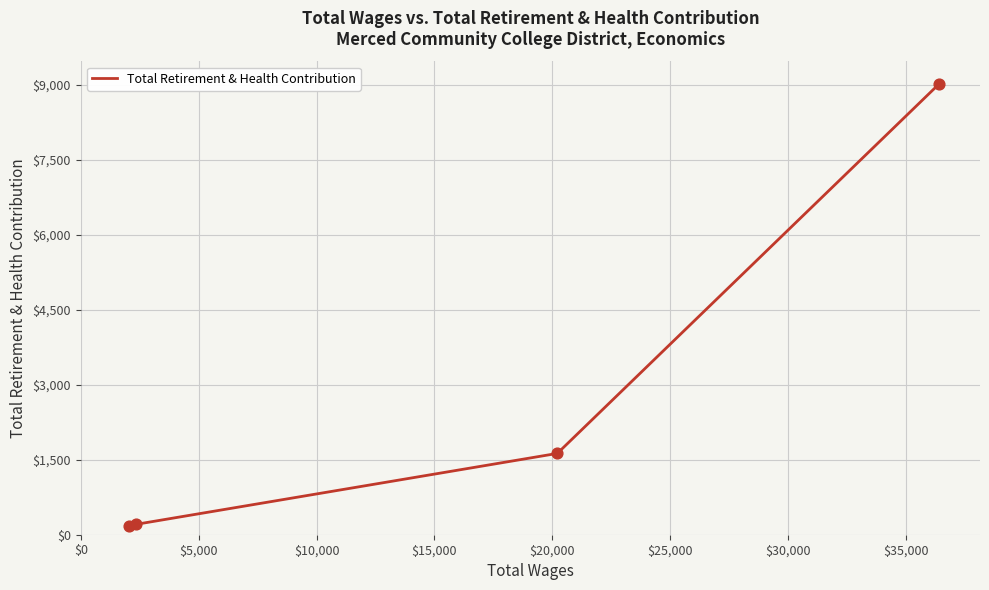

True or false: there are more than 1 points higher than both neighbors.

False